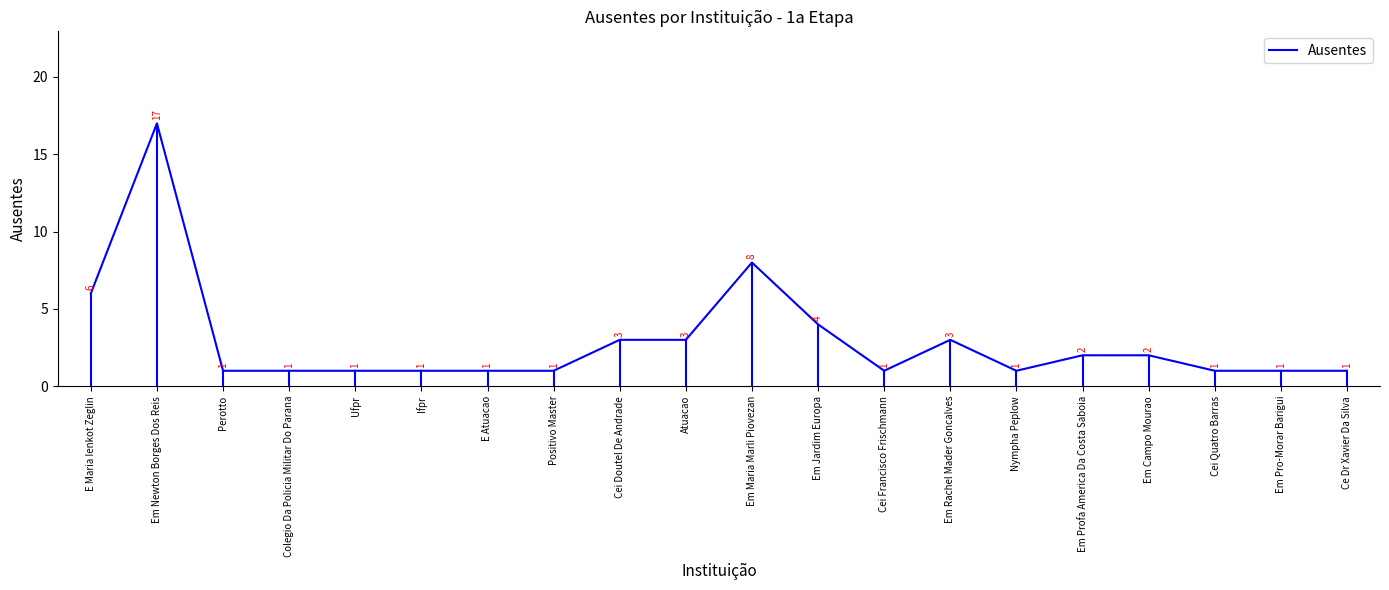

List the labels in order of value, smallest first.

Perotto, Colegio Da Policia Militar Do Parana, Ufpr, Ifpr, E Atuacao, Positivo Master, Cei Francisco Frischmann, Nympha Peplow, Cei Quatro Barras, Em Pro-Morar Barigui, Ce Dr Xavier Da Silva, Em Profa America Da Costa Saboia, Em Campo Mourao, Cei Doutel De Andrade, Atuacao, Em Rachel Mader Goncalves, Em Jardim Europa, E Maria Ienkot Zeglin, Em Maria Marli Piovezan, Em Newton Borges Dos Reis